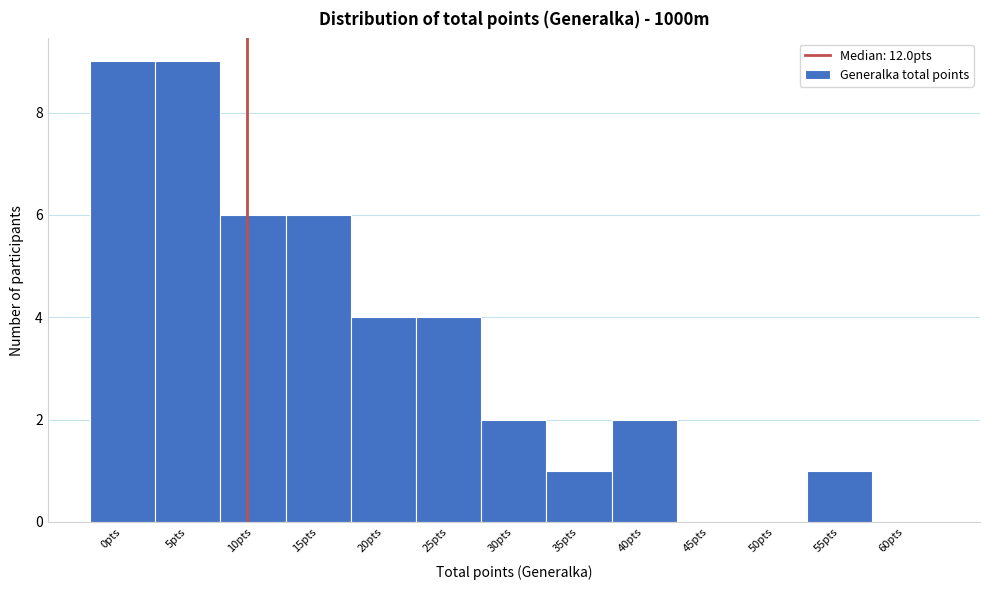

Reading left to right, extract all data points from this chart.

0pts=9	5pts=9	10pts=6	15pts=6	20pts=4	25pts=4	30pts=2	35pts=1	40pts=2	45pts=0	50pts=0	55pts=1	60pts=0